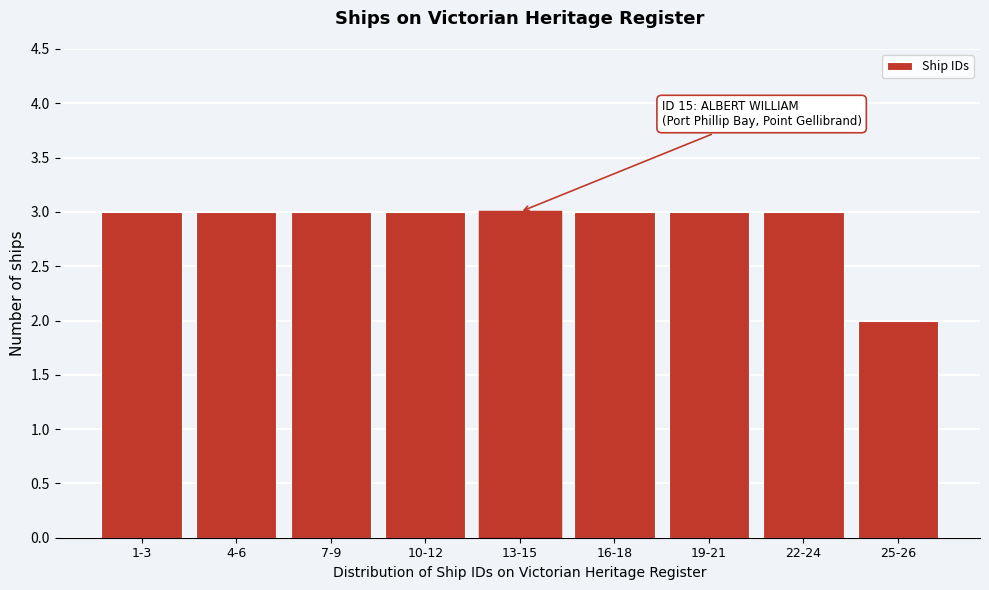

Reading left to right, list all the values displayed in this chart.

3	3	3	3	3	3	3	3	2